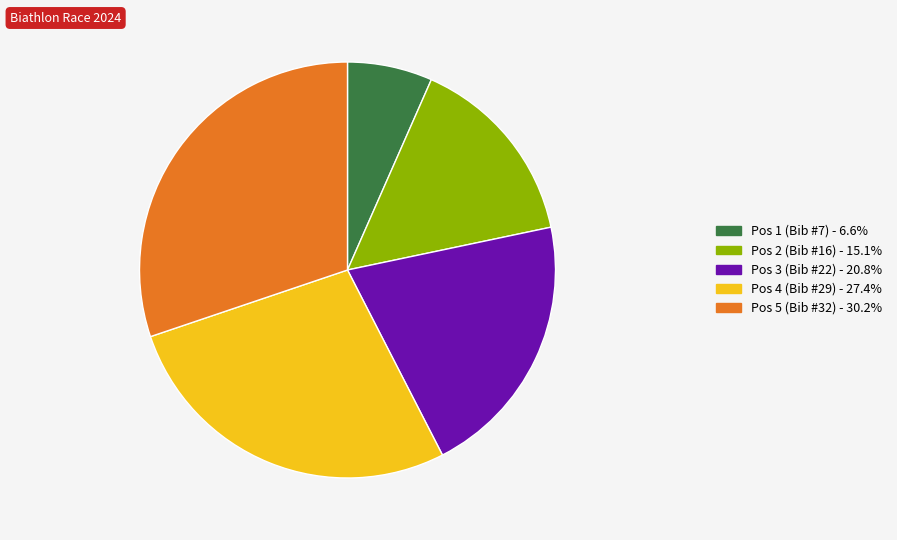

Is there any slice that represents more than half of the pie?

No